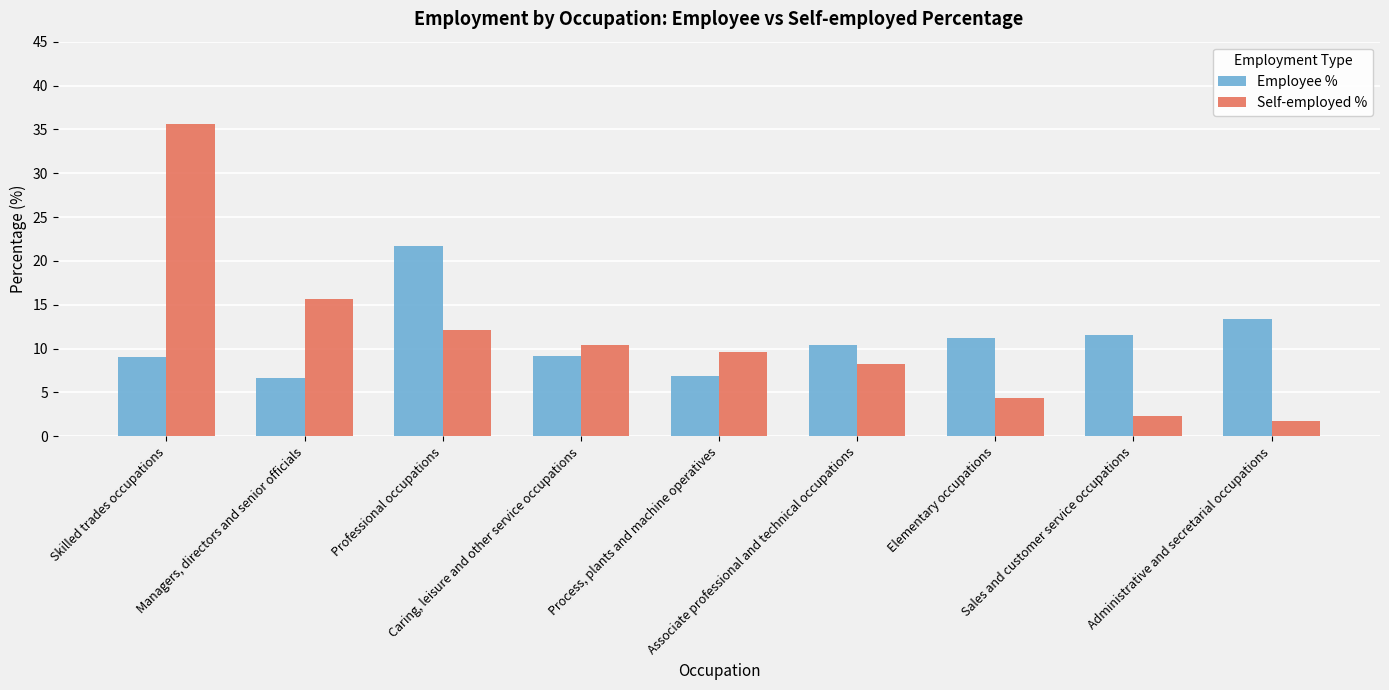

What is the difference between the maximum and minimum values in the Employee % series?

15.0